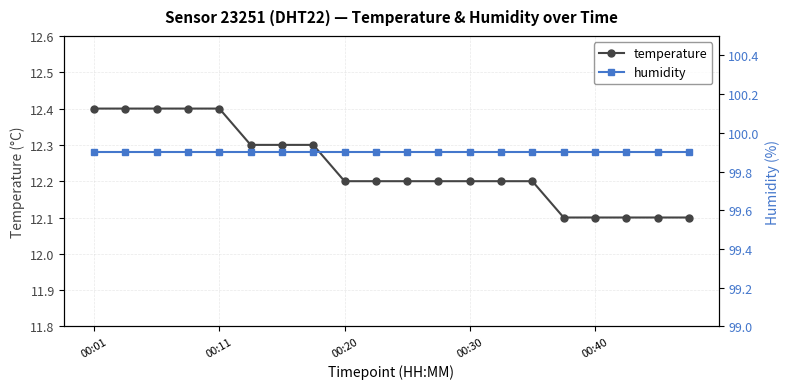

True or false: temperature has a value of 7.4 at 00:01.

False